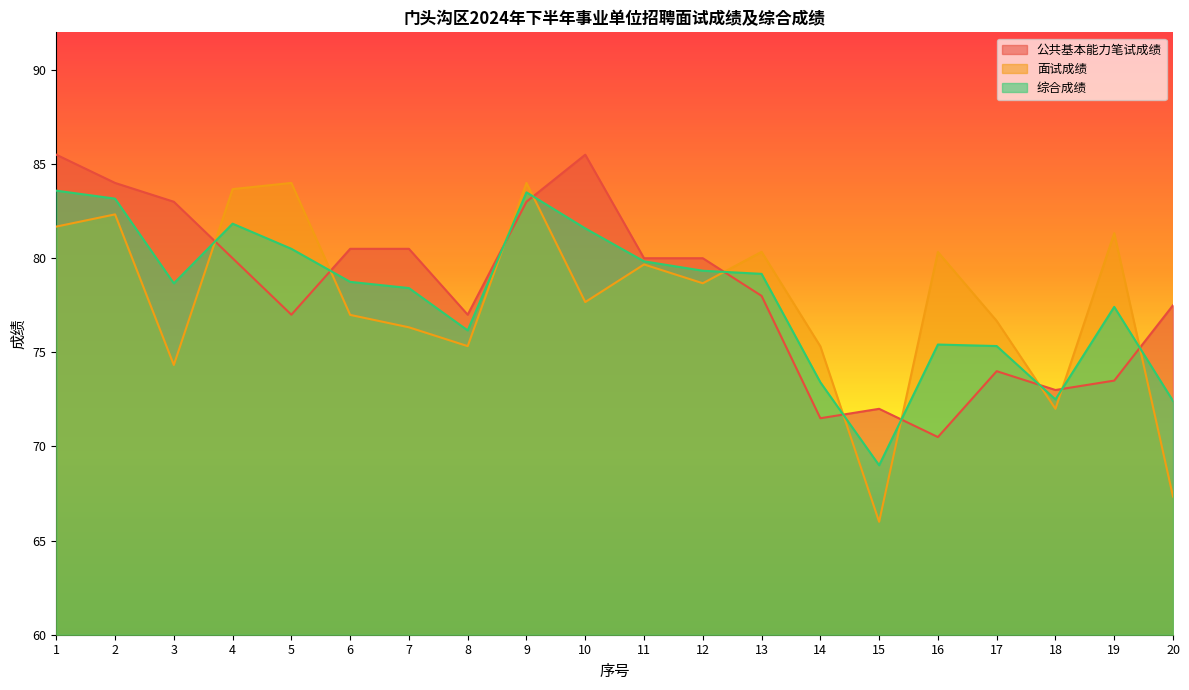

Between 4 and 7, which series saw the biggest shift?

面试成绩